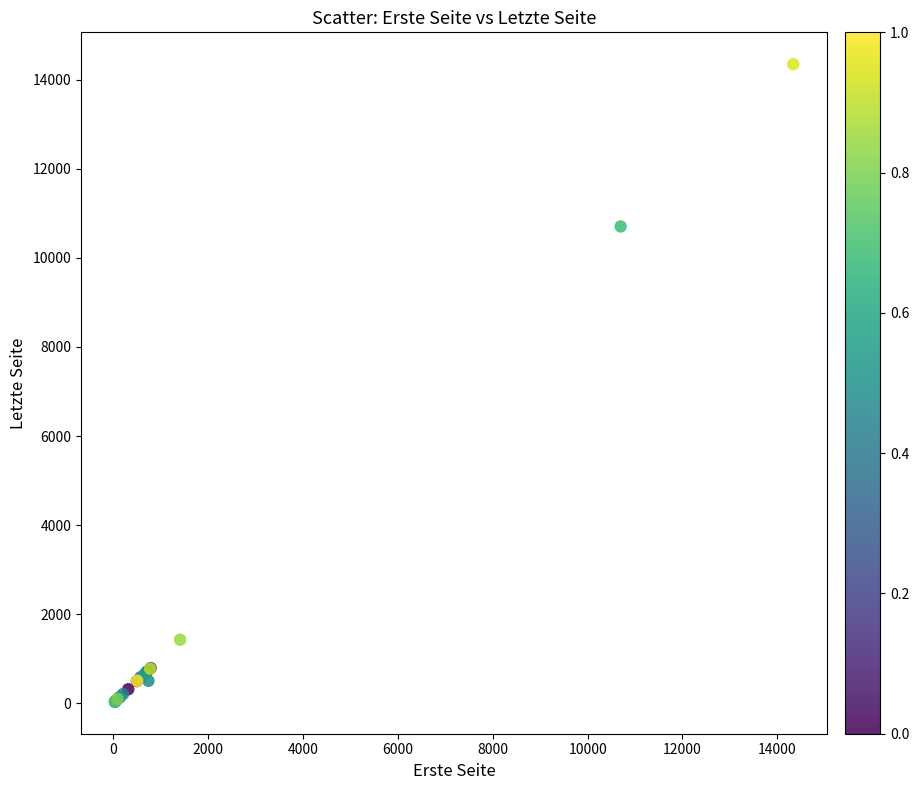

What Y value in the scatter plot is closest to 7191?

10705